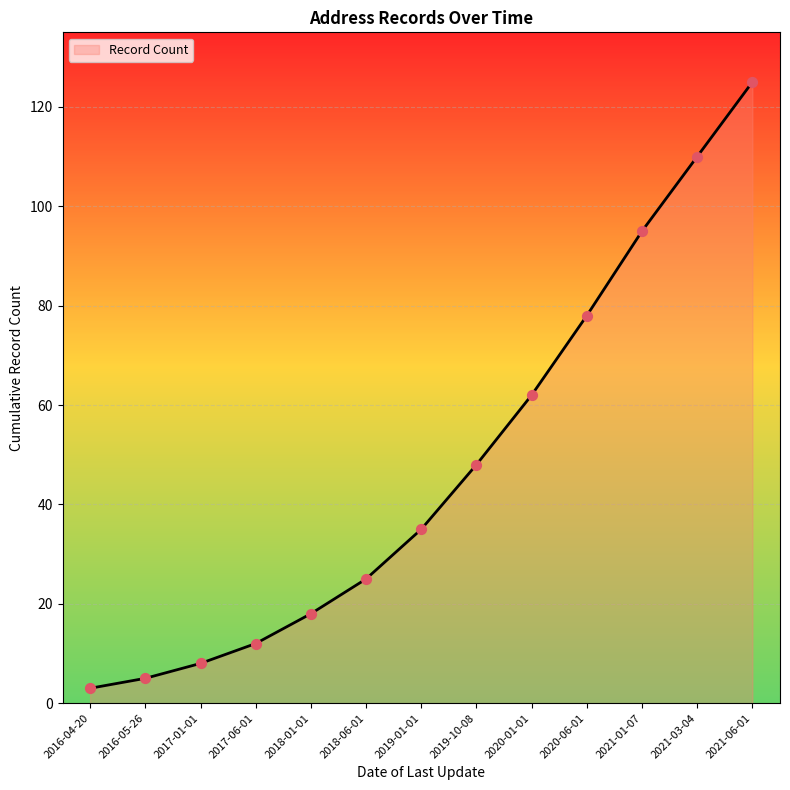

What is the ratio of the value at 2019-10-08 to the value at 2020-06-01?

0.6